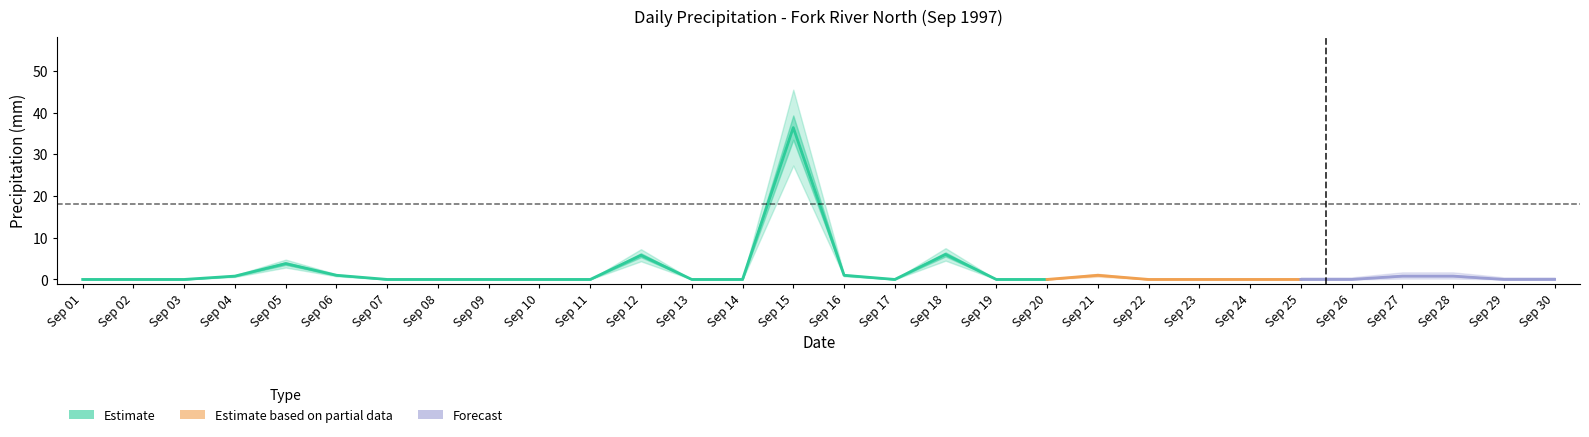

What position from the left is 14?

15